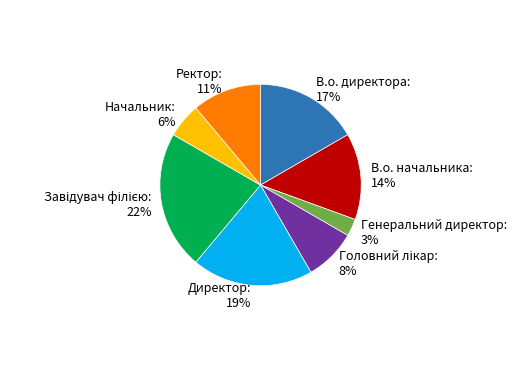

To the nearest percent, what is the difference between the largest and smallest slice percentages?

19%